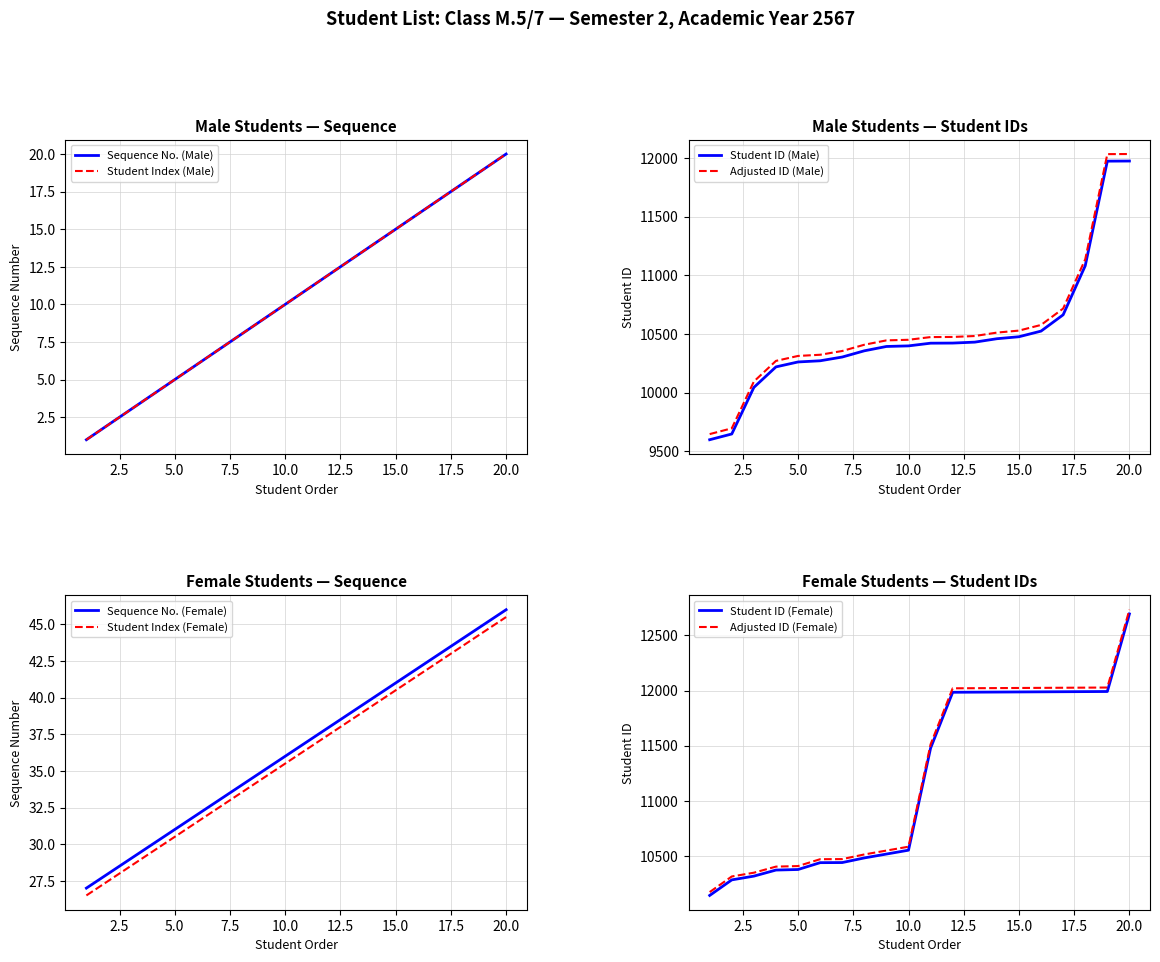

What is the difference between the maximum and minimum values in the นาย (Male) series?

19